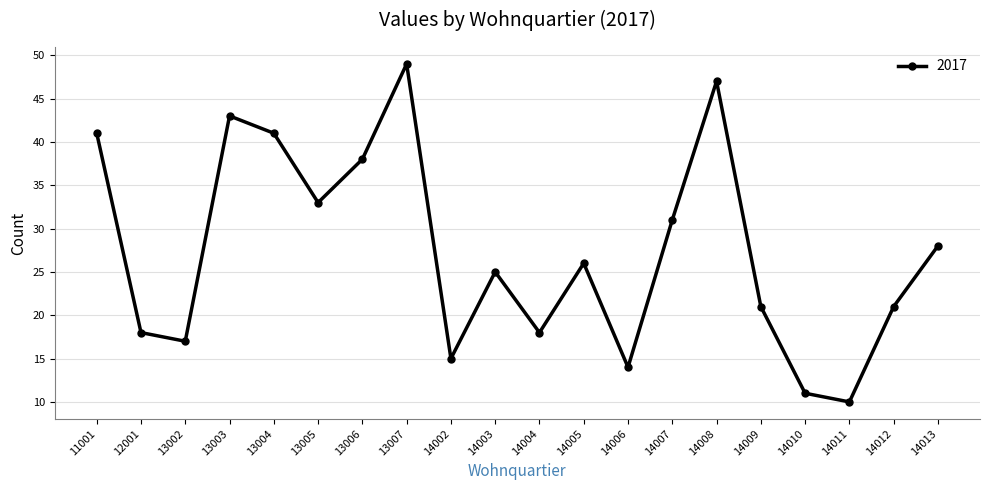

How many lines are shown in the chart?

1